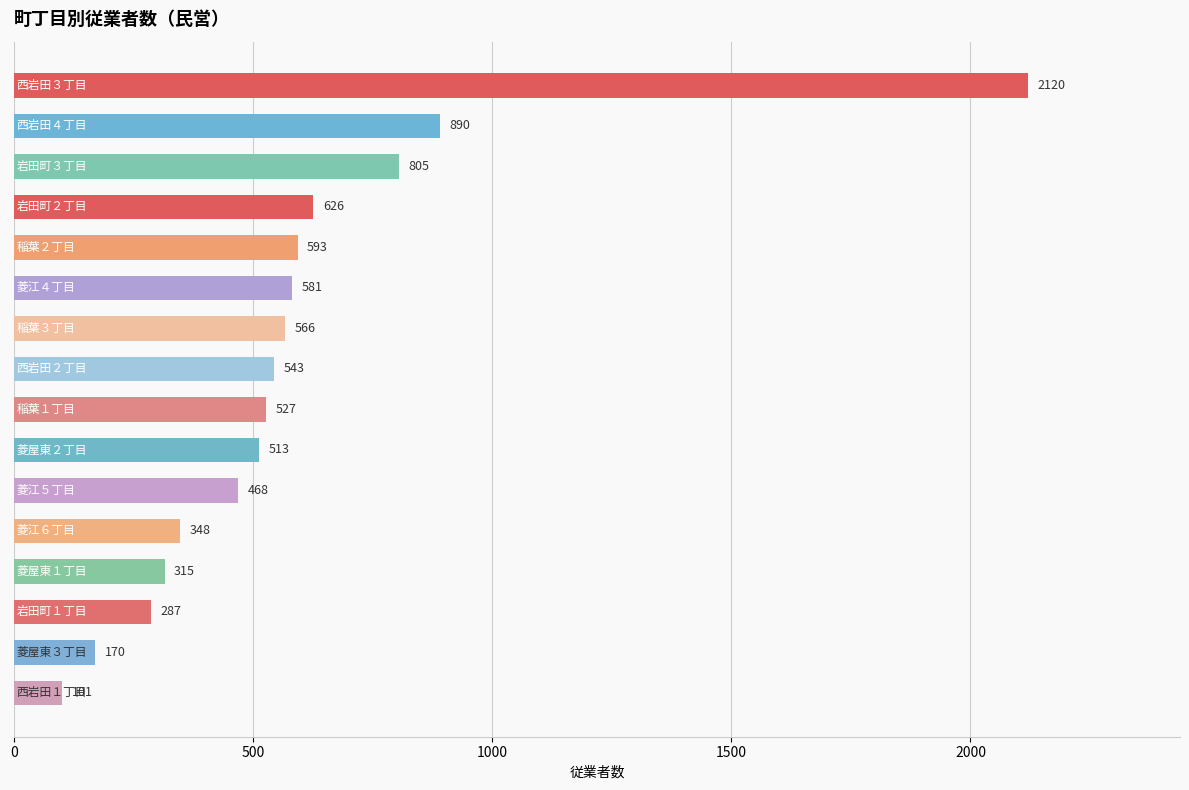

How many data points are less than 543?

8